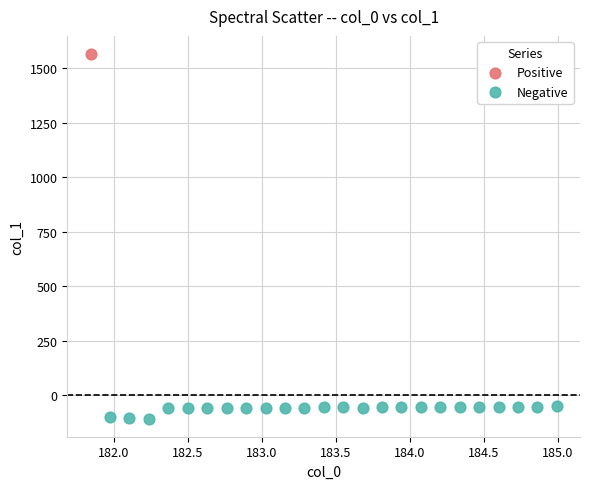

What are all the series names shown in the legend?

Positive, Negative